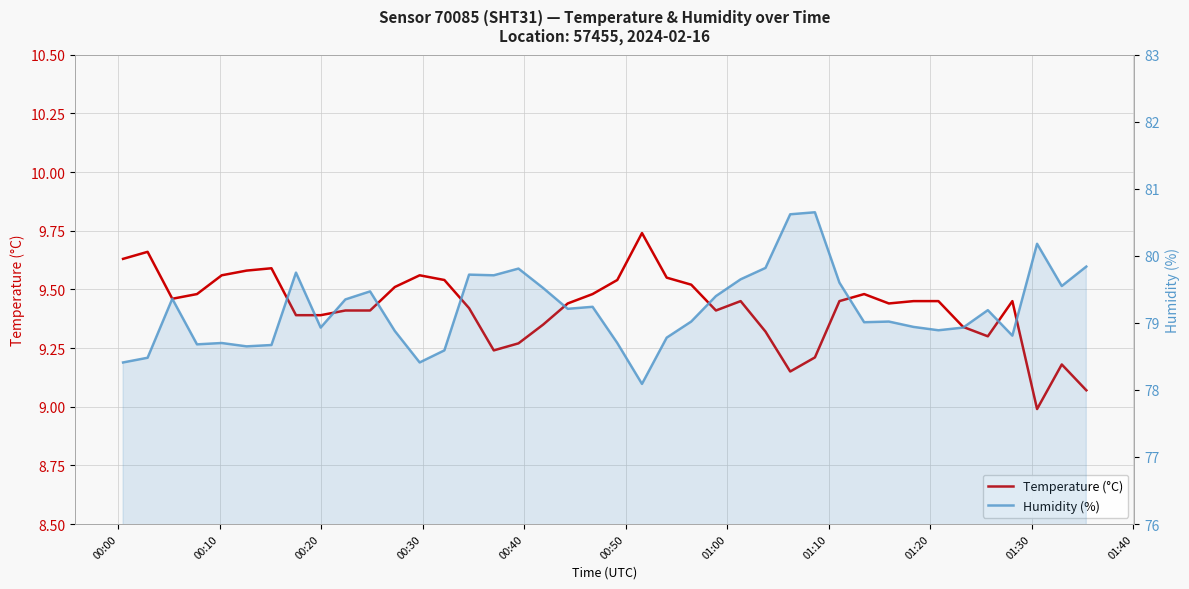

Reading right to left, what are all the values shown in this chart?

Temperature (°C): 9.1	9.2	9.0	9.4	9.3	9.3	9.4	9.4	9.4	9.5	9.4	9.2	9.2	9.3	9.4	9.4	9.5	9.6	9.7	9.5	9.5	9.4	9.3	9.3	9.2	9.4	9.5	9.6	9.5	9.4	9.4	9.4	9.4	9.6	9.6	9.6	9.5	9.5	9.7	9.6
Humidity (%): 79.8	79.5	80.2	78.8	79.2	78.9	78.9	78.9	79.0	79.0	79.6	80.7	80.6	79.8	79.7	79.4	79.0	78.8	78.1	78.7	79.2	79.2	79.5	79.8	79.7	79.7	78.6	78.4	78.9	79.5	79.3	78.9	79.8	78.7	78.7	78.7	78.7	79.4	78.5	78.4